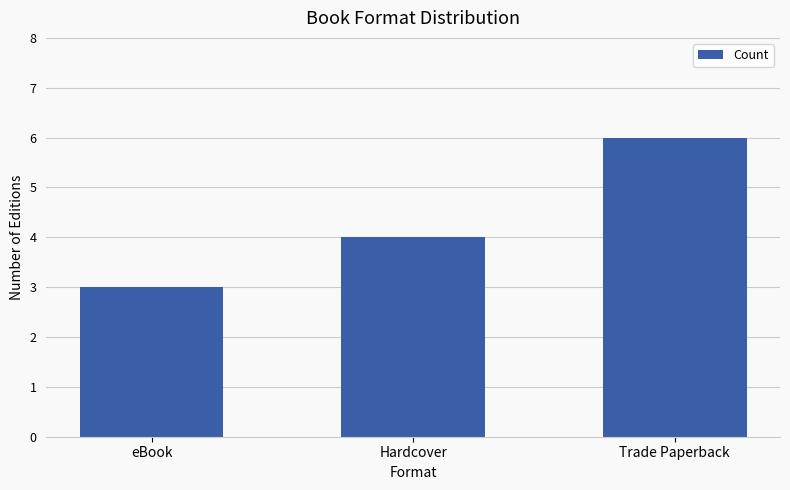

Rank the categories by value from highest to lowest.

Trade Paperback, Hardcover, eBook